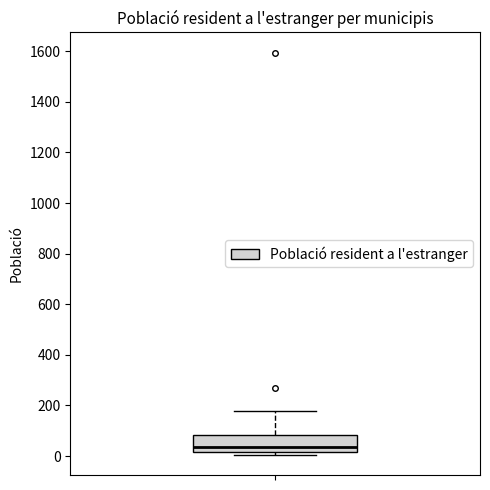

Where is the lower edge of the box on the y-axis? The values are not printed on the chart, so give them approximately, as read against the axis.

20